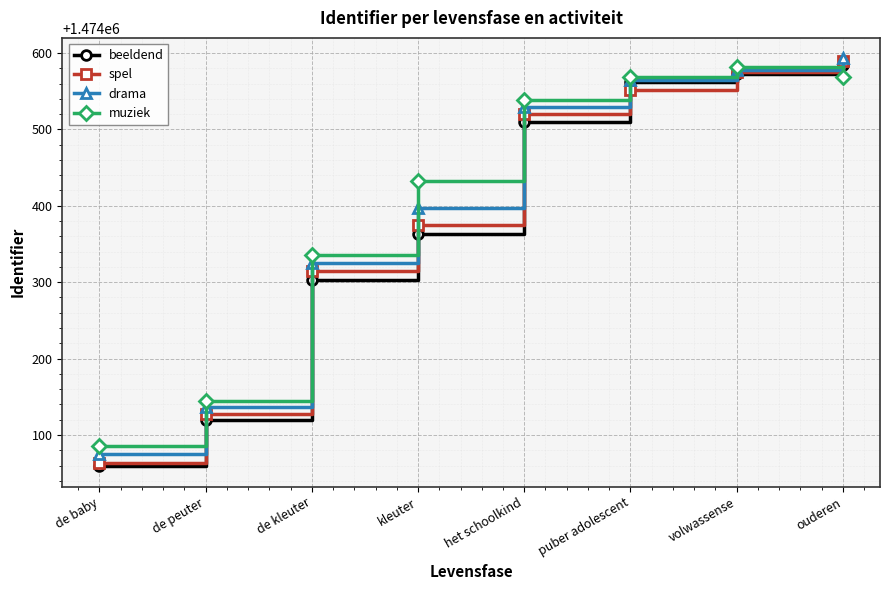

Read the spel value at puber adolescent.

1474552